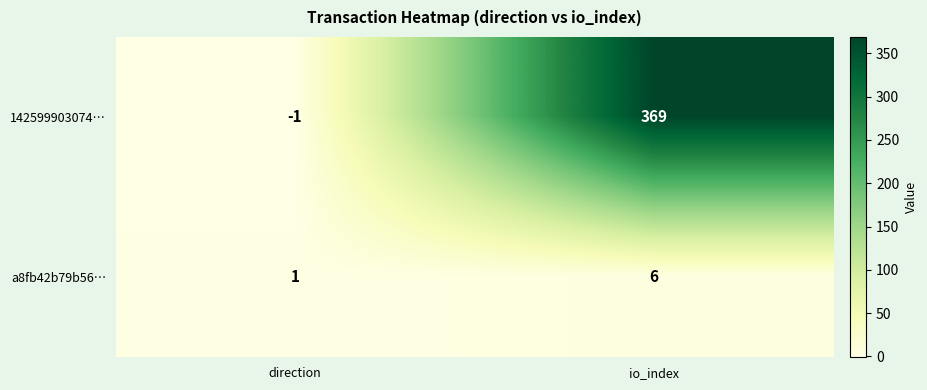

Count the number of data series in this chart.

2